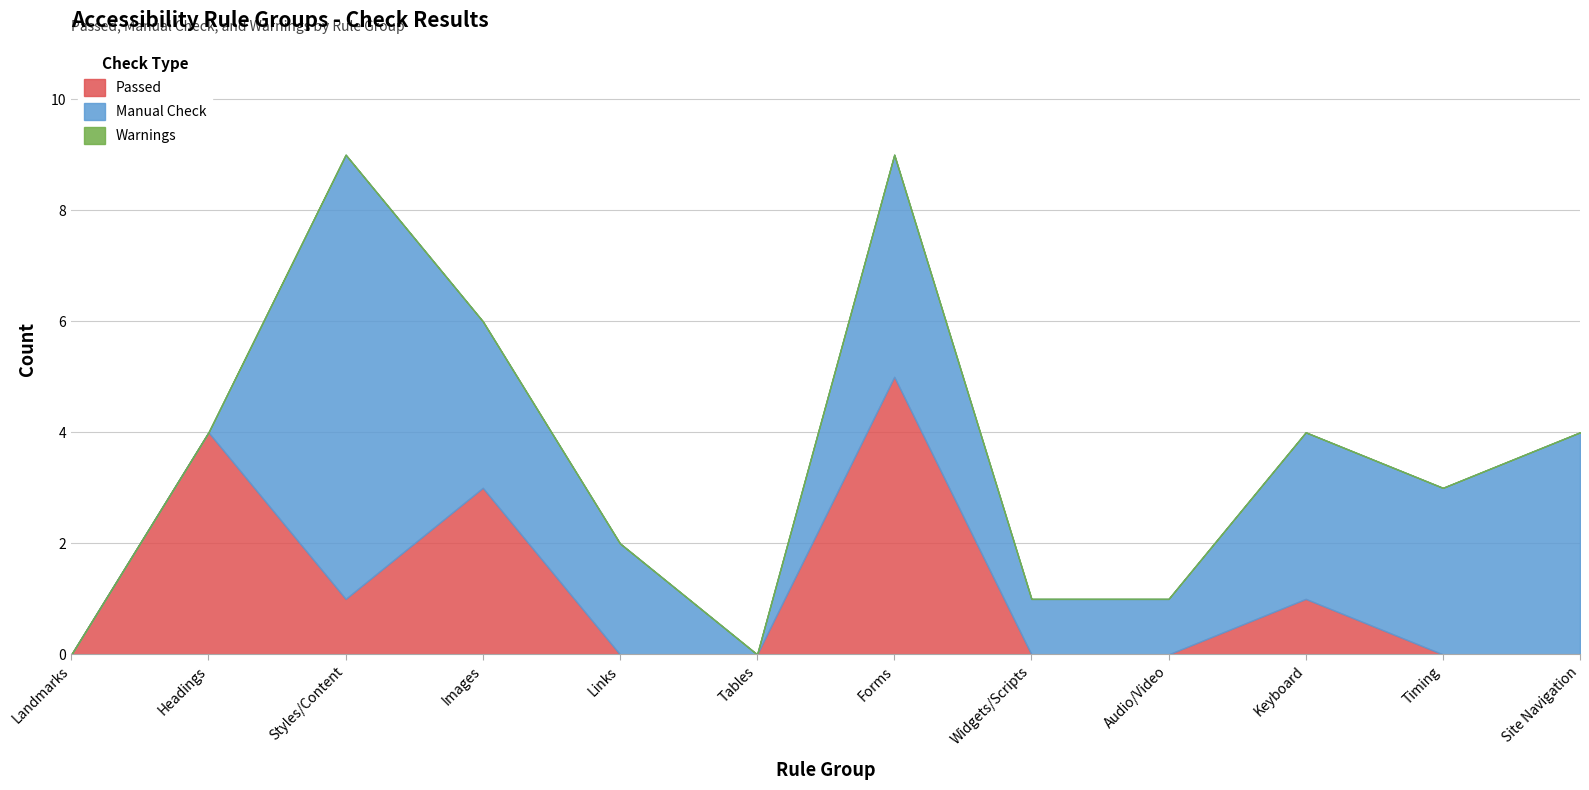

The value of Warnings at Tables is 0. True or false?

True